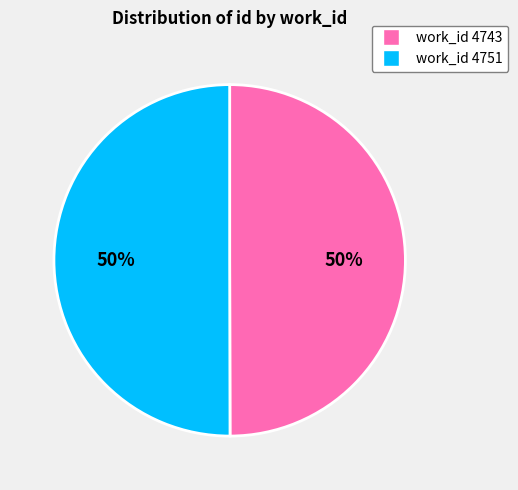

To the nearest percent, what is the average slice percentage?

50%